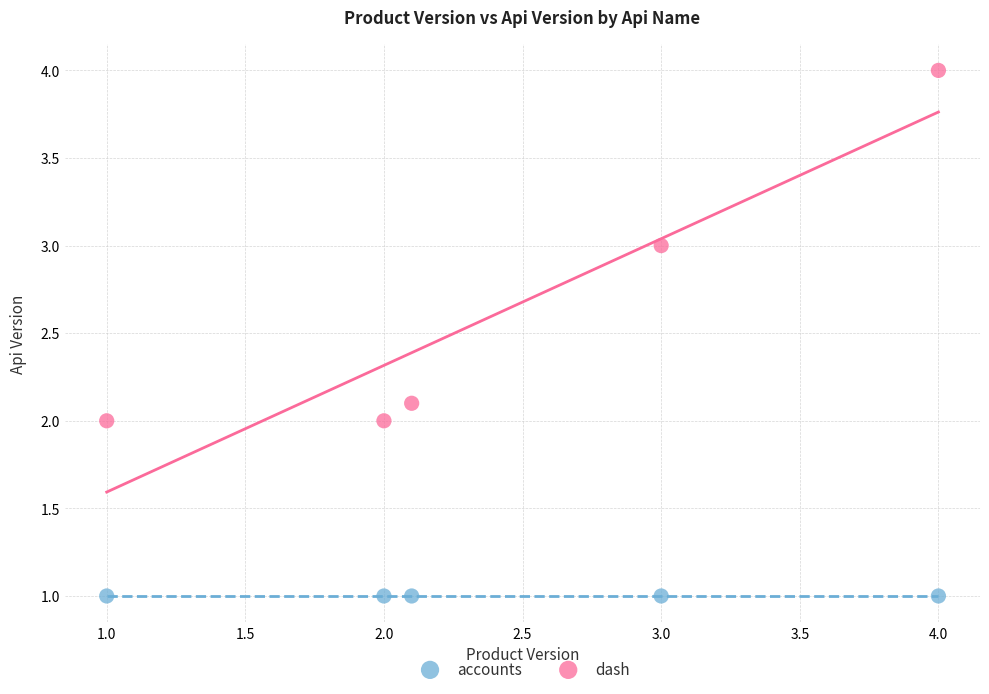

Which series reaches the maximum Y coordinate?

dash